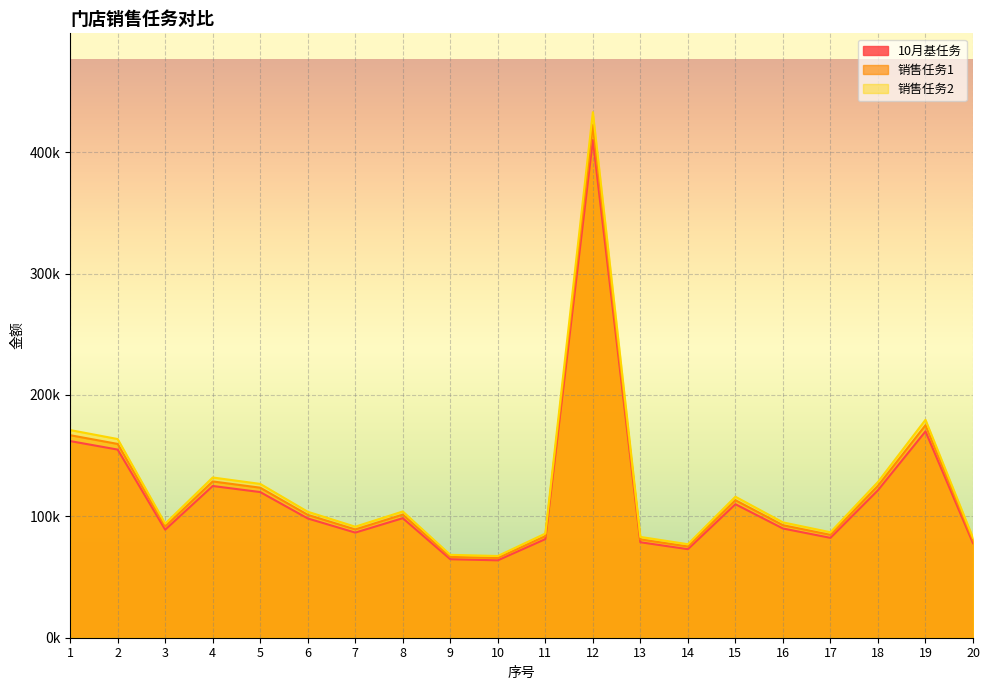

Which label corresponds to the smallest value in the chart?

10